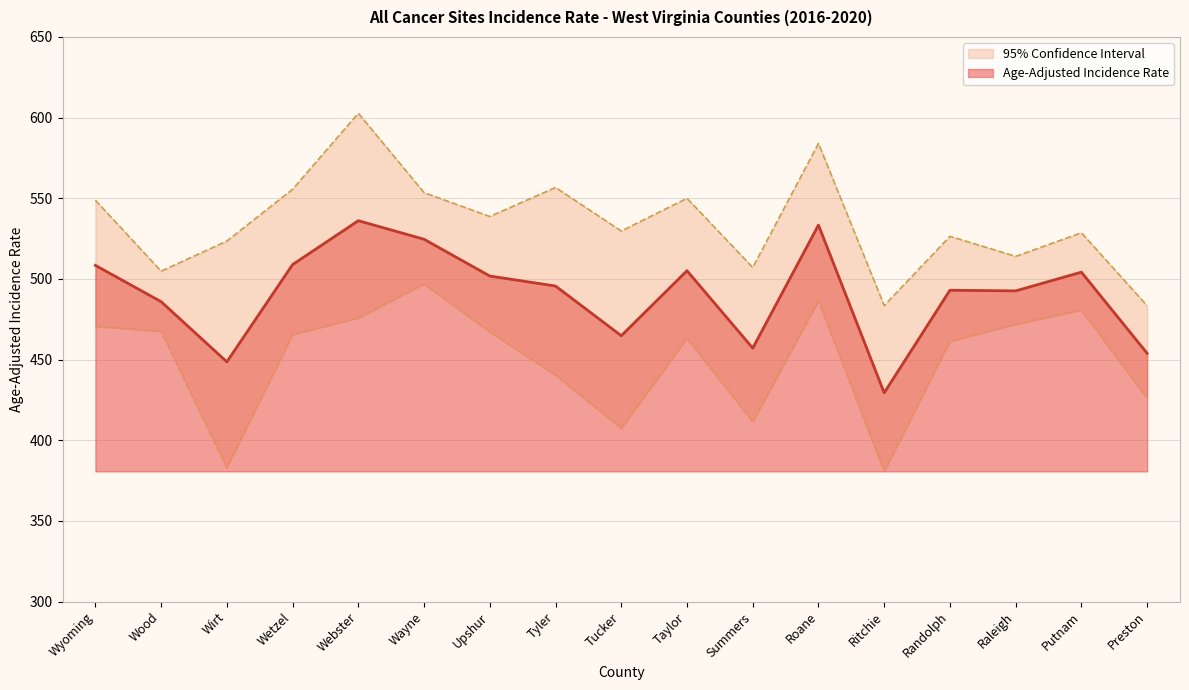

Which series changed the most between Wayne and Roane?

Upper 95% CI